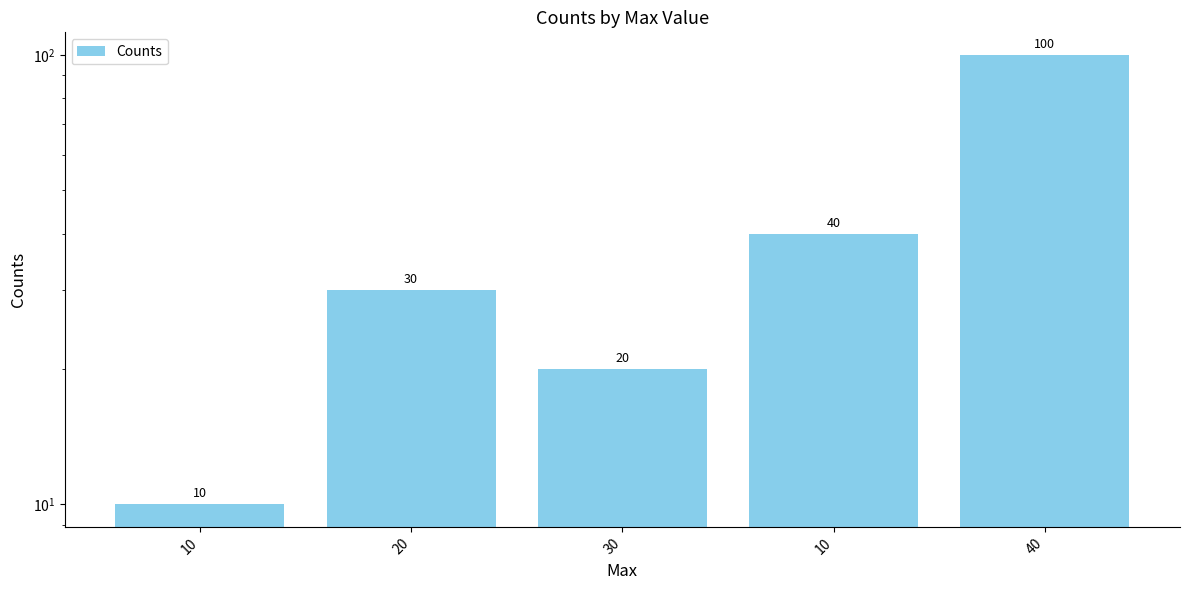

Where is the data nearest to the value 55?

10